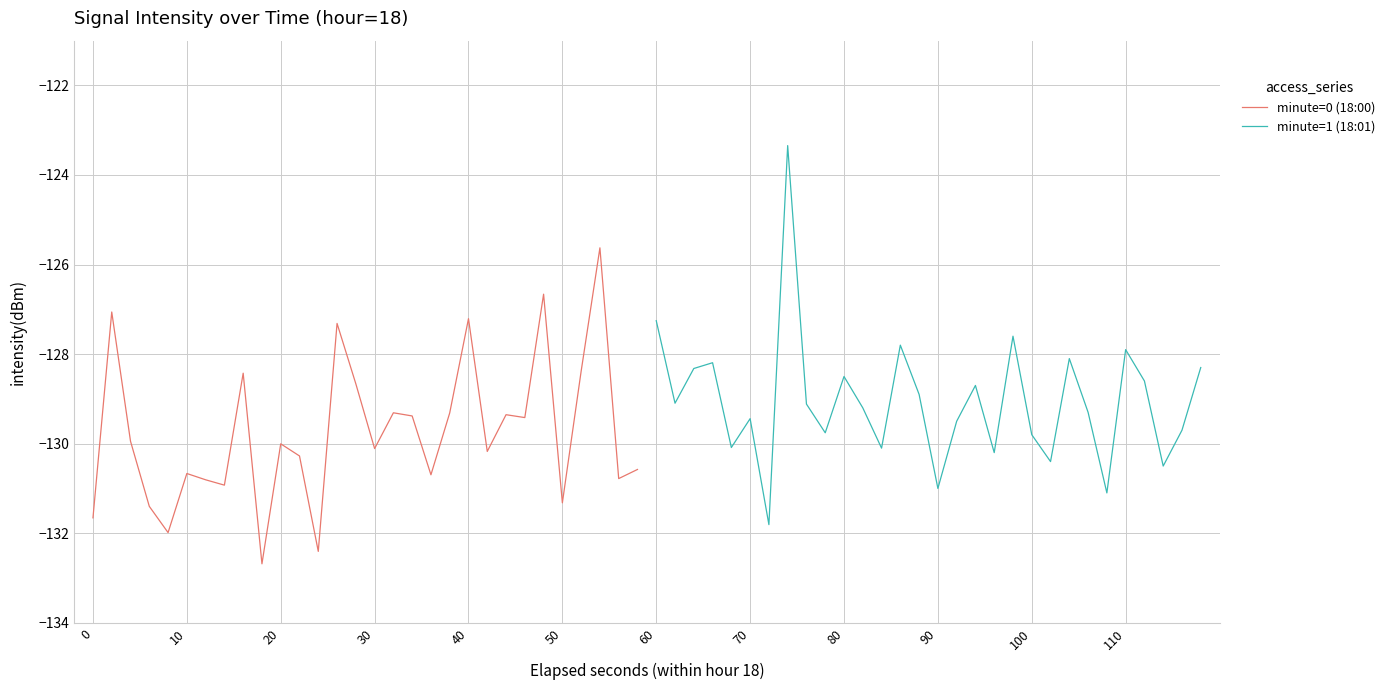

What is the maximum value for minute=0 (18:00)?

-125.6